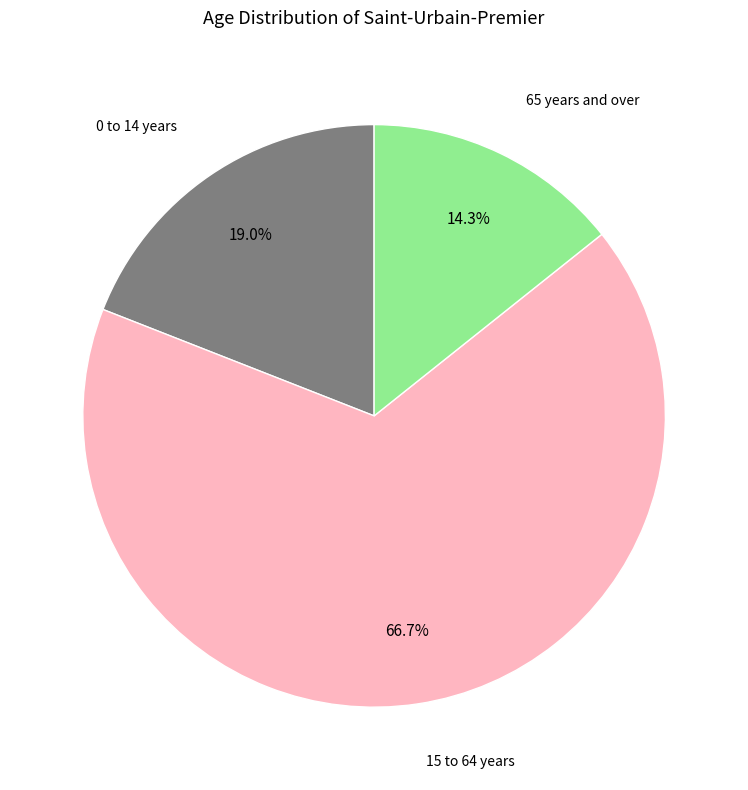

The 15 to 64 years slice represents 78% of the pie. True or false?

False